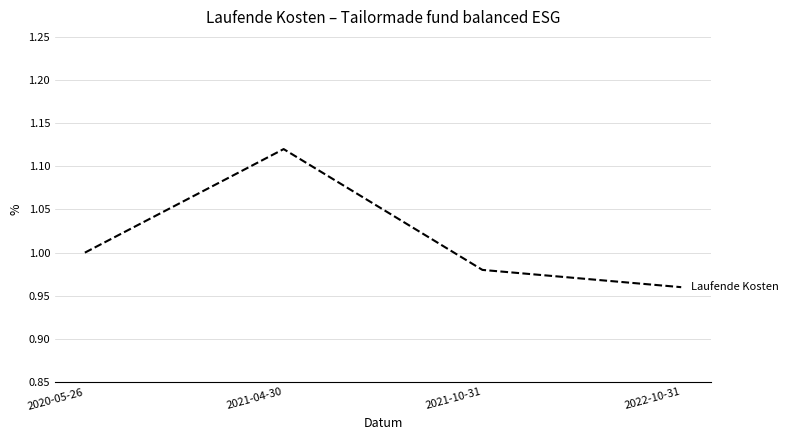

Which category has the lowest value across all series?

2022-10-31